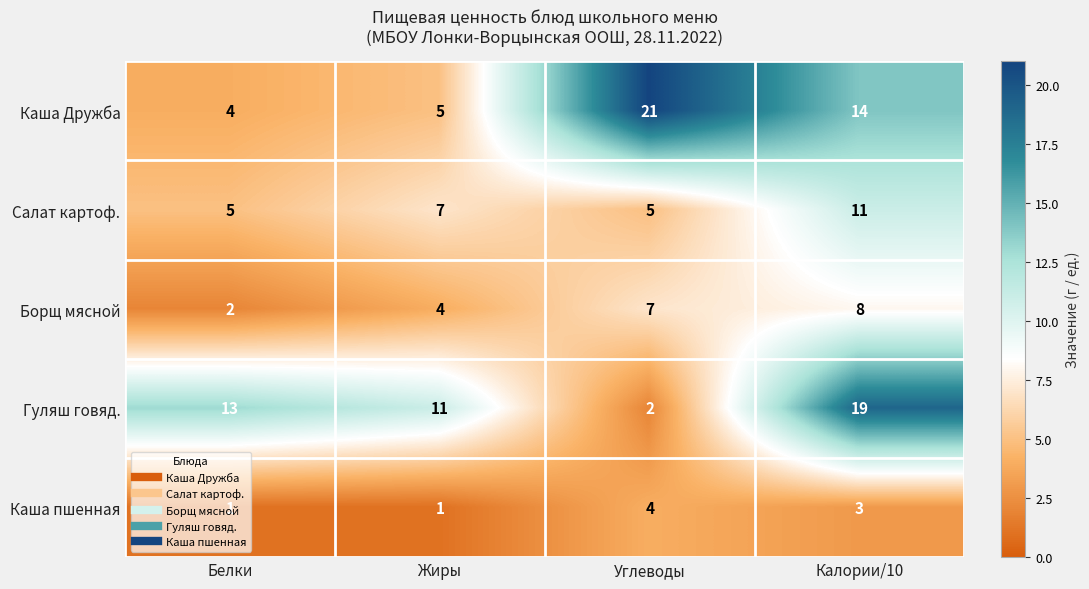

Count the Каша пшенная values in the range 1 to 4.

4